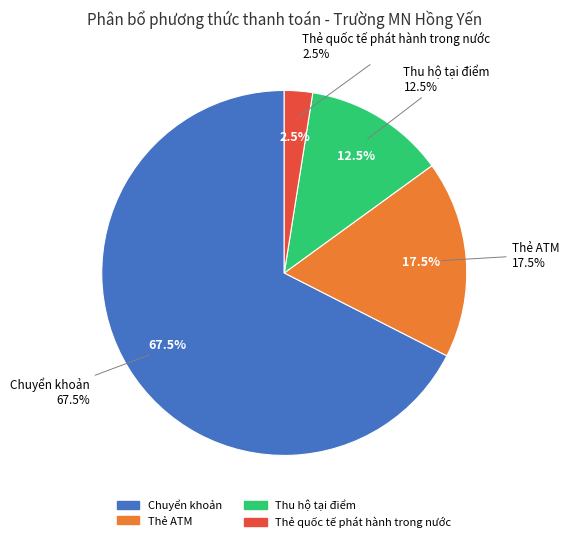

True or false: Thu hộ tại điểm accounts for 12% of the total.

True